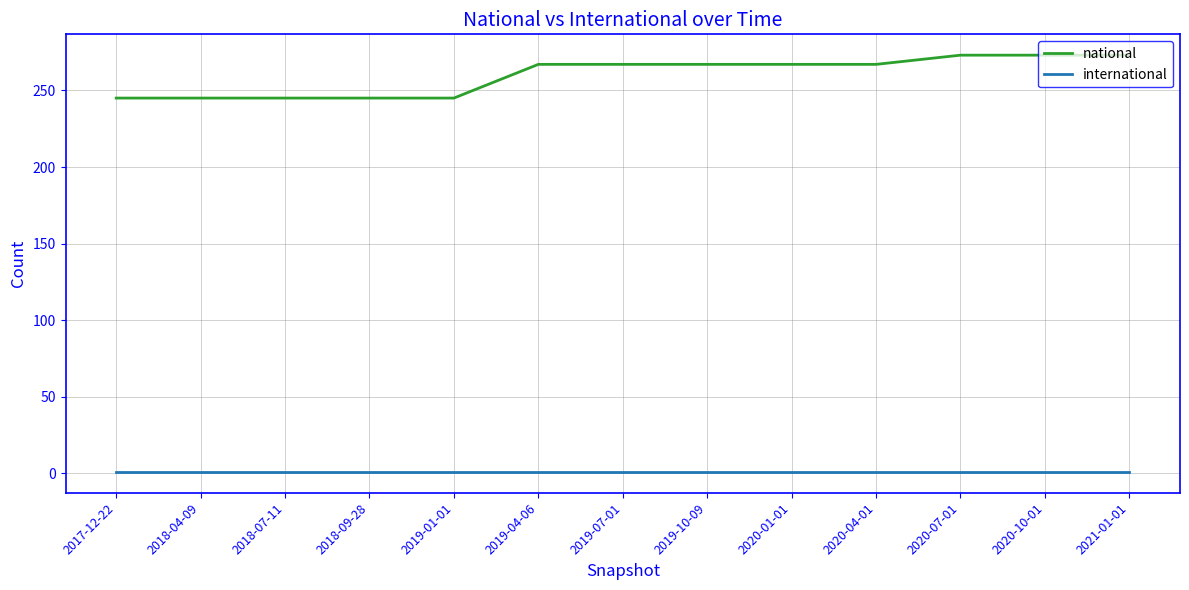

The value of national at 2020-01-01 is 267. True or false?

True